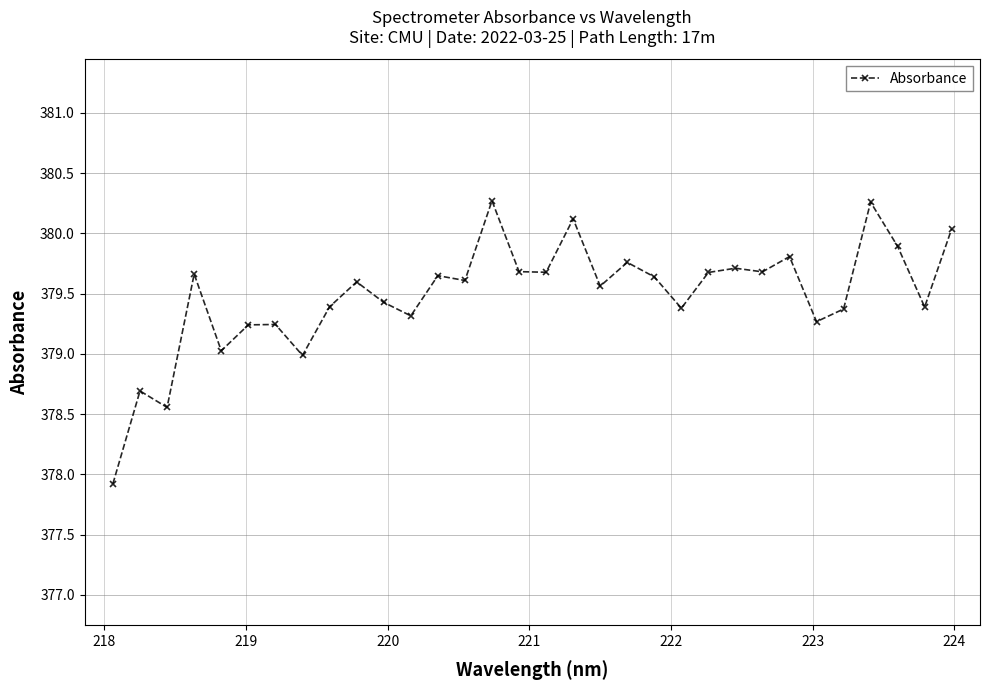

True or false: the data has more than 1 interior local peaks.

True